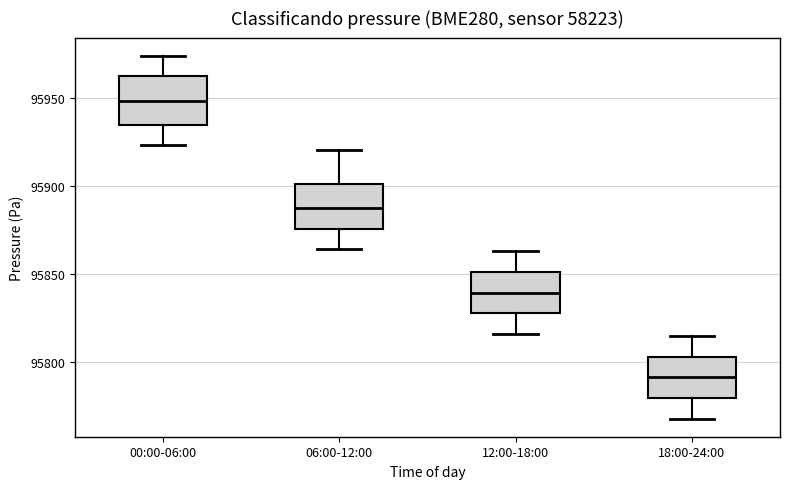

Which box's median line is the highest?

00:00-06:00